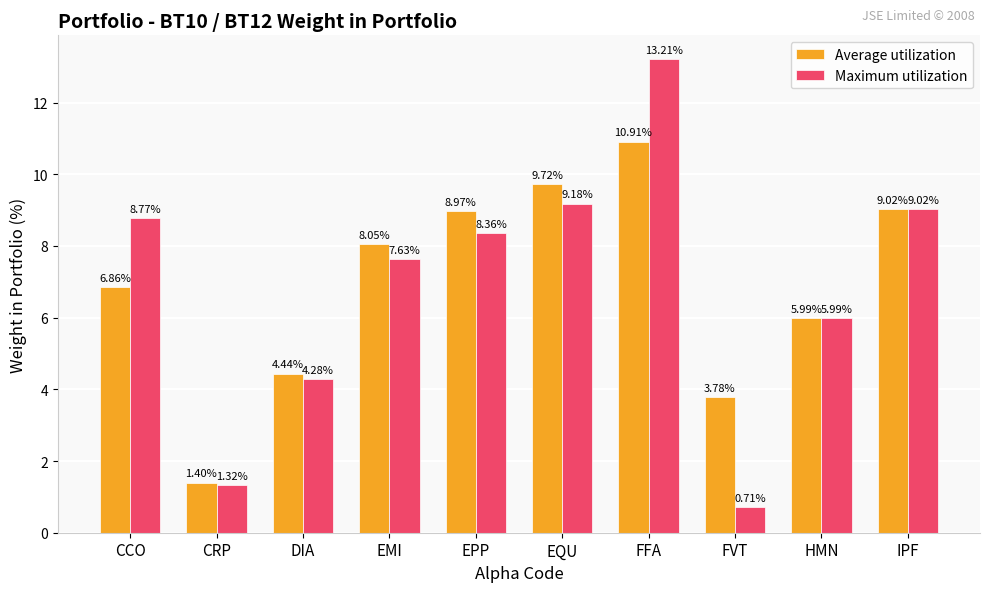

At which label does Average utilization first exceed 8?

EMI